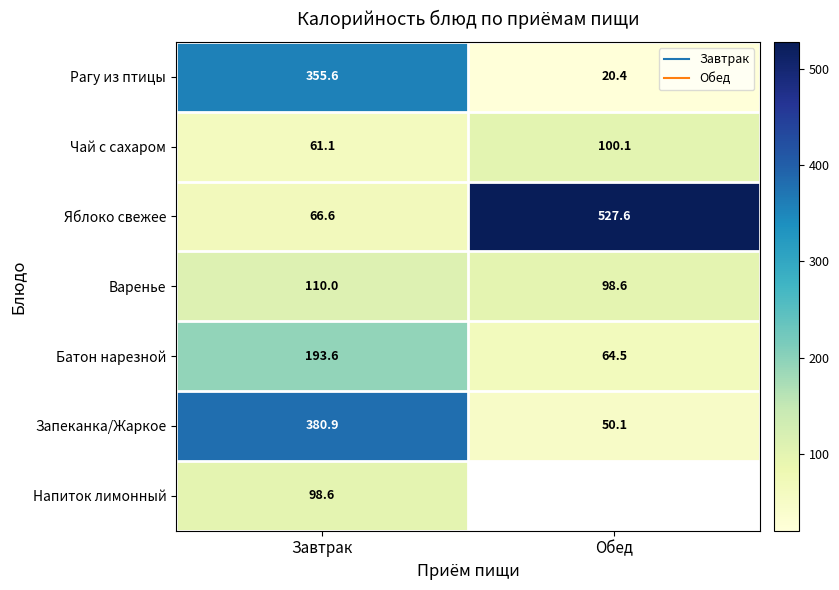

Is it true that Рагу из птицы equals 4.3 at Обед?

False